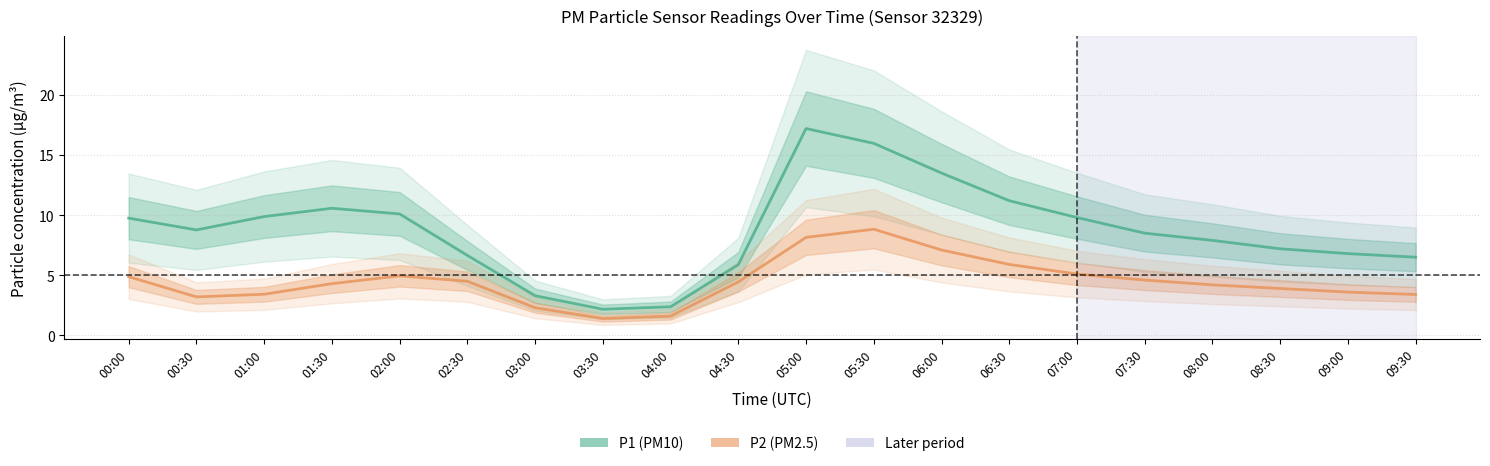

Rank the series by their average value, from highest to lowest.

P1, P2